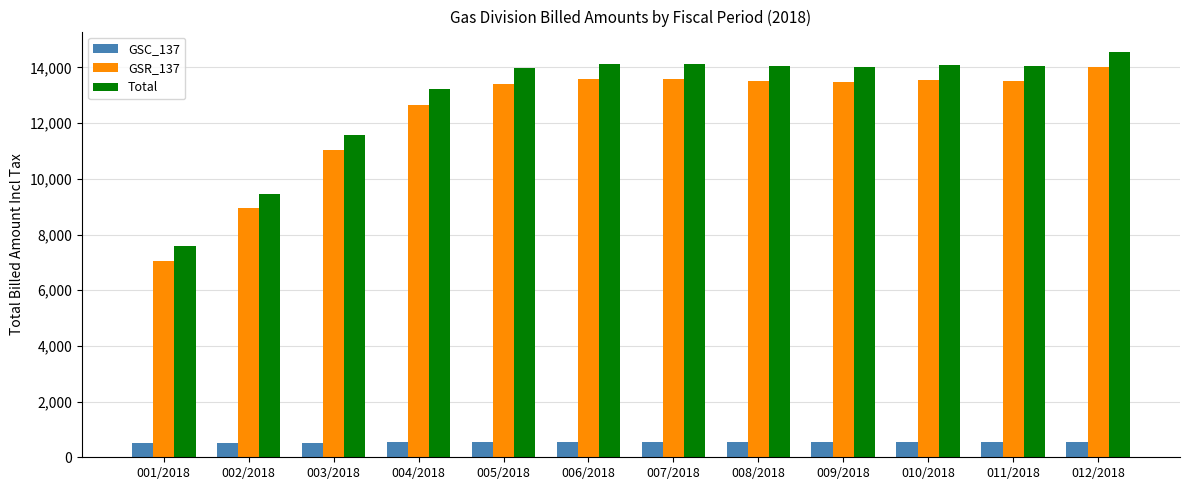

At which label is GSR_137 closest to 10546?

003/2018